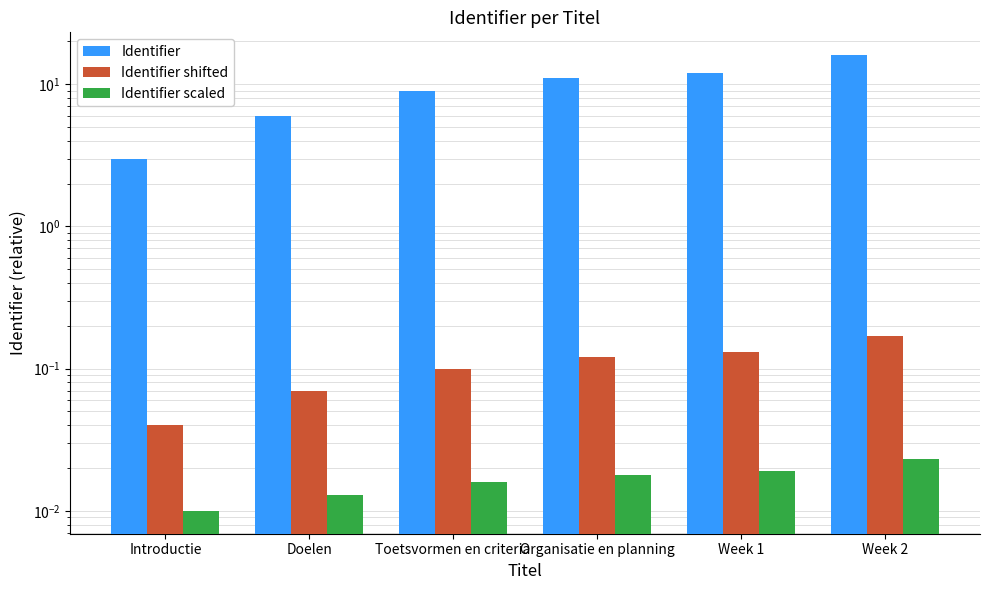

Reading right to left, list all the values displayed in this chart.

Identifier: Week 2=16.0	Week 1=12.0	Organisatie en planning=11.0	Toetsvormen en criteria=9.0	Doelen=6.0	Introductie=3.0
Identifier shifted: Week 2=0.2	Week 1=0.1	Organisatie en planning=0.1	Toetsvormen en criteria=0.1	Doelen=0.1	Introductie=0.0
Identifier scaled: Week 2=0.0	Week 1=0.0	Organisatie en planning=0.0	Toetsvormen en criteria=0.0	Doelen=0.0	Introductie=0.0